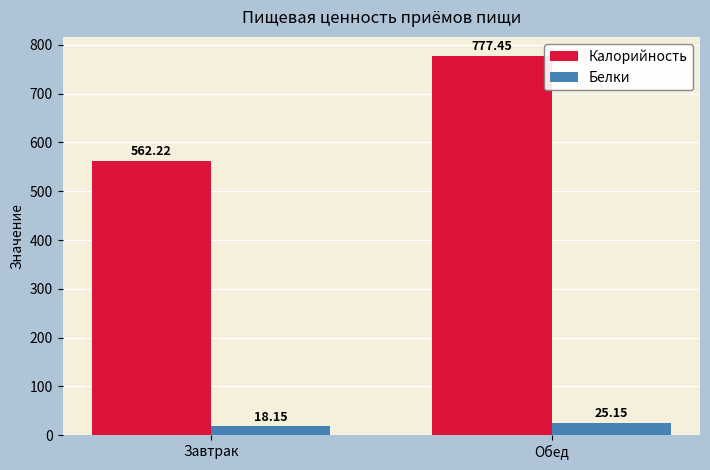

Count the number of categories in the chart.

2